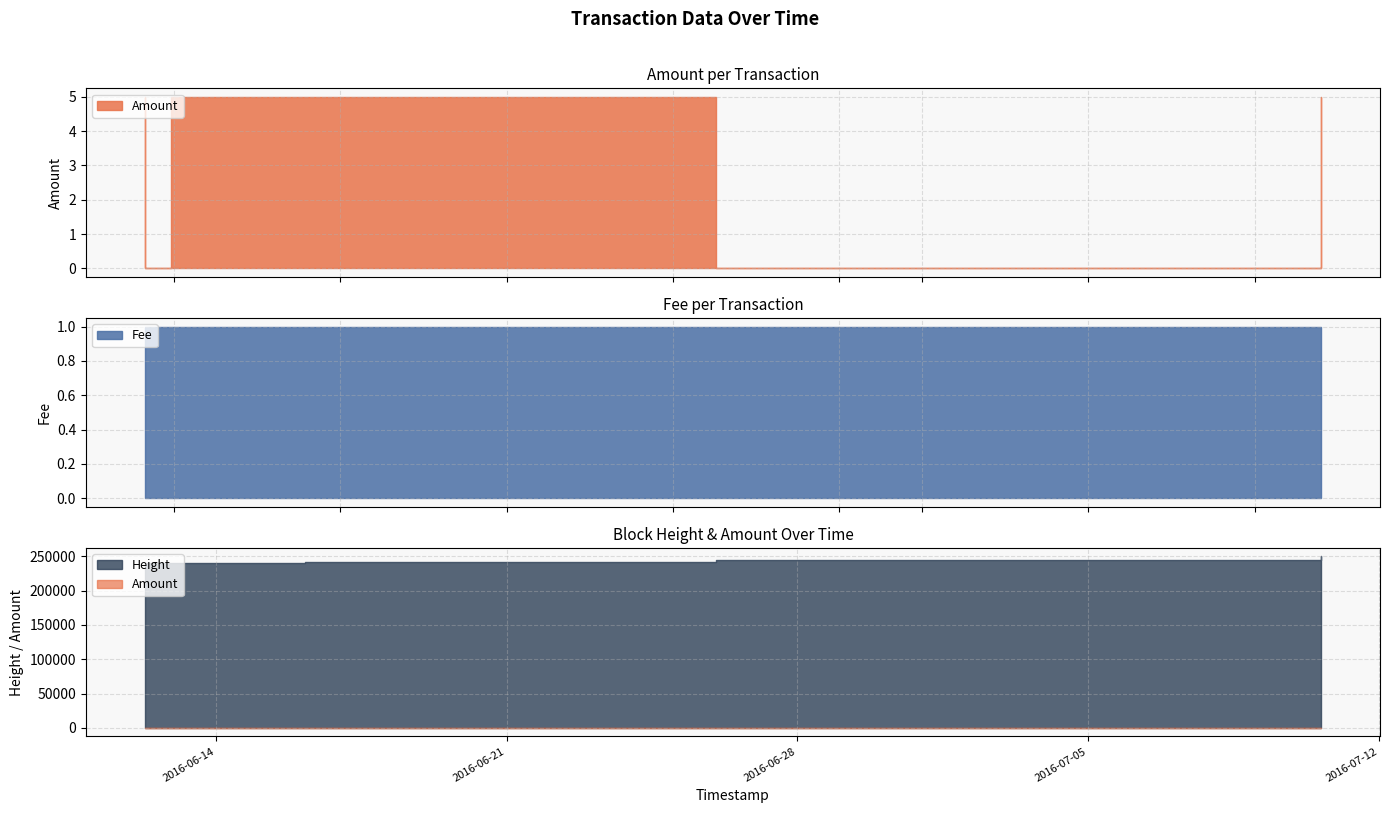

Between which two adjacent categories do Amount and Fee first intersect?

2016-06-12 06:56:34 and 2016-06-12 07:01:45